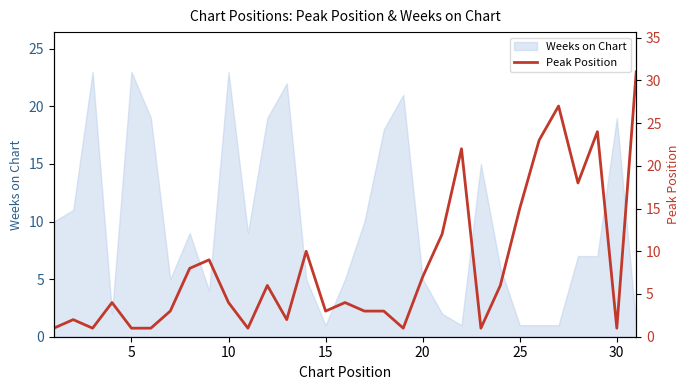

Is it true that the value at 21 is 35?

False